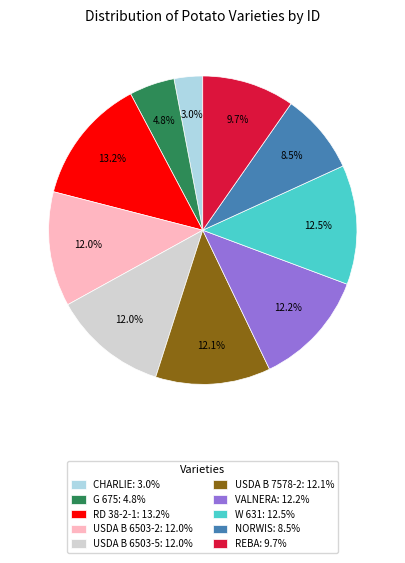

Count the number of slices in the pie.

10